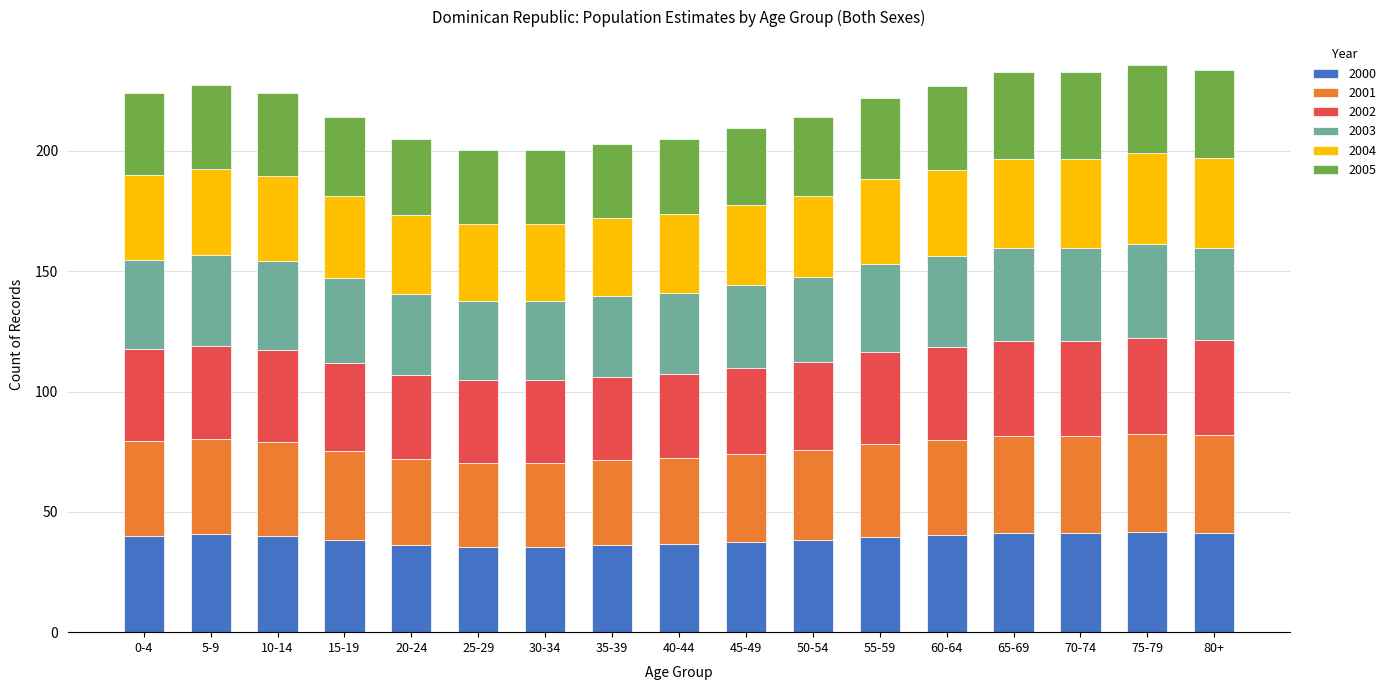

What is the sum of all 2000 values?

660.0